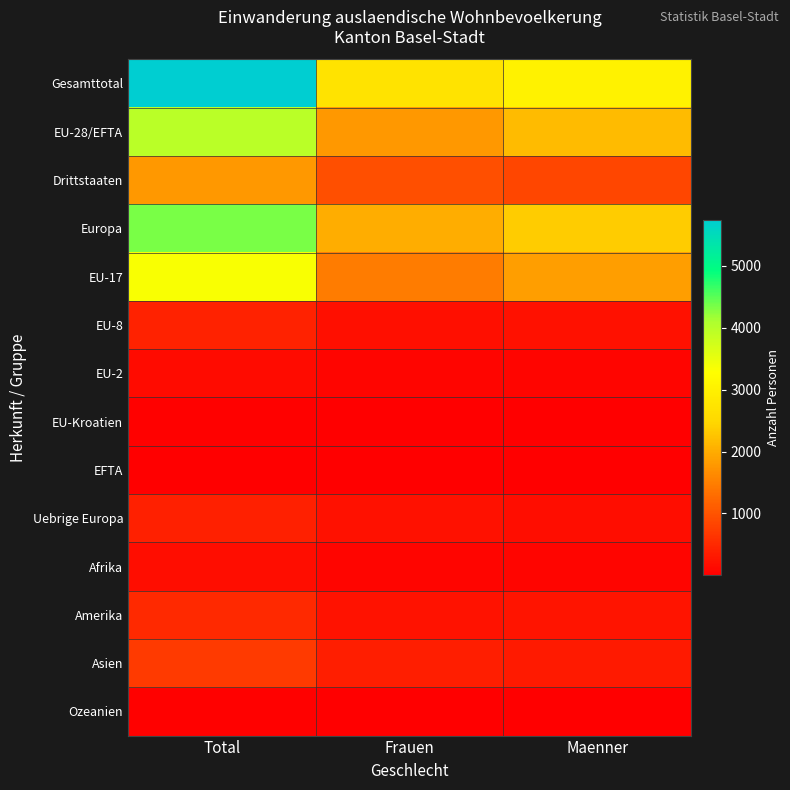

Between Total and Frauen, which series saw the biggest shift?

Gesamttotal